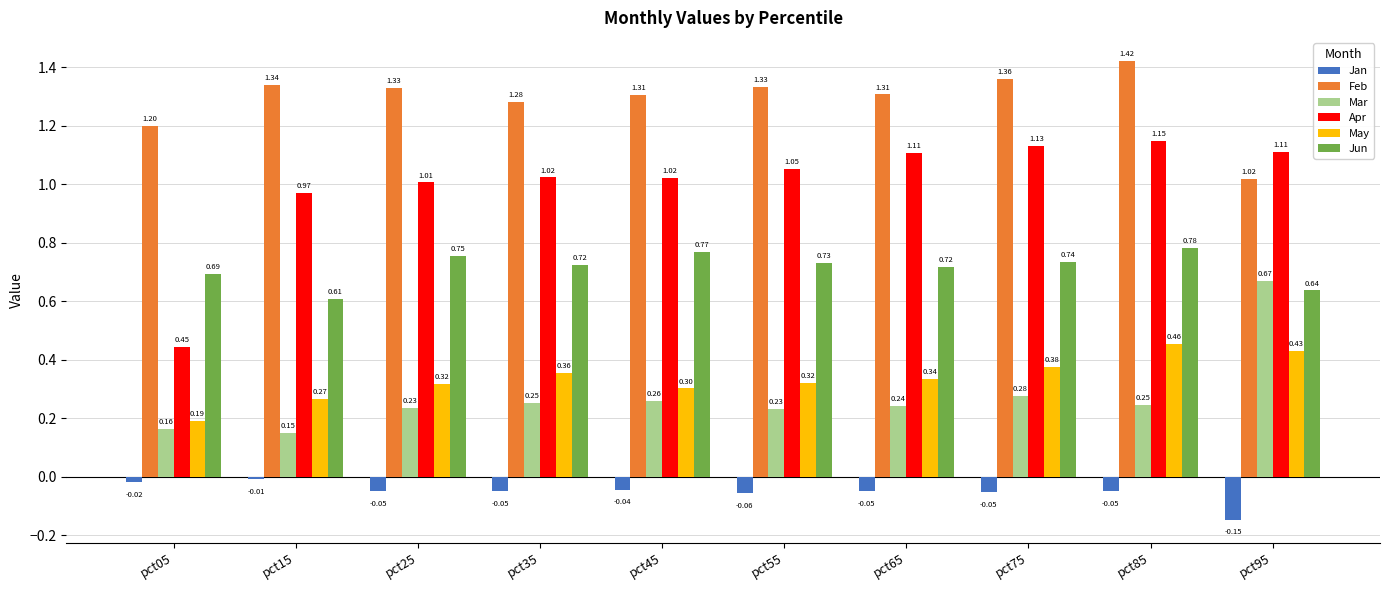

Which series has the largest total across all categories?

Feb